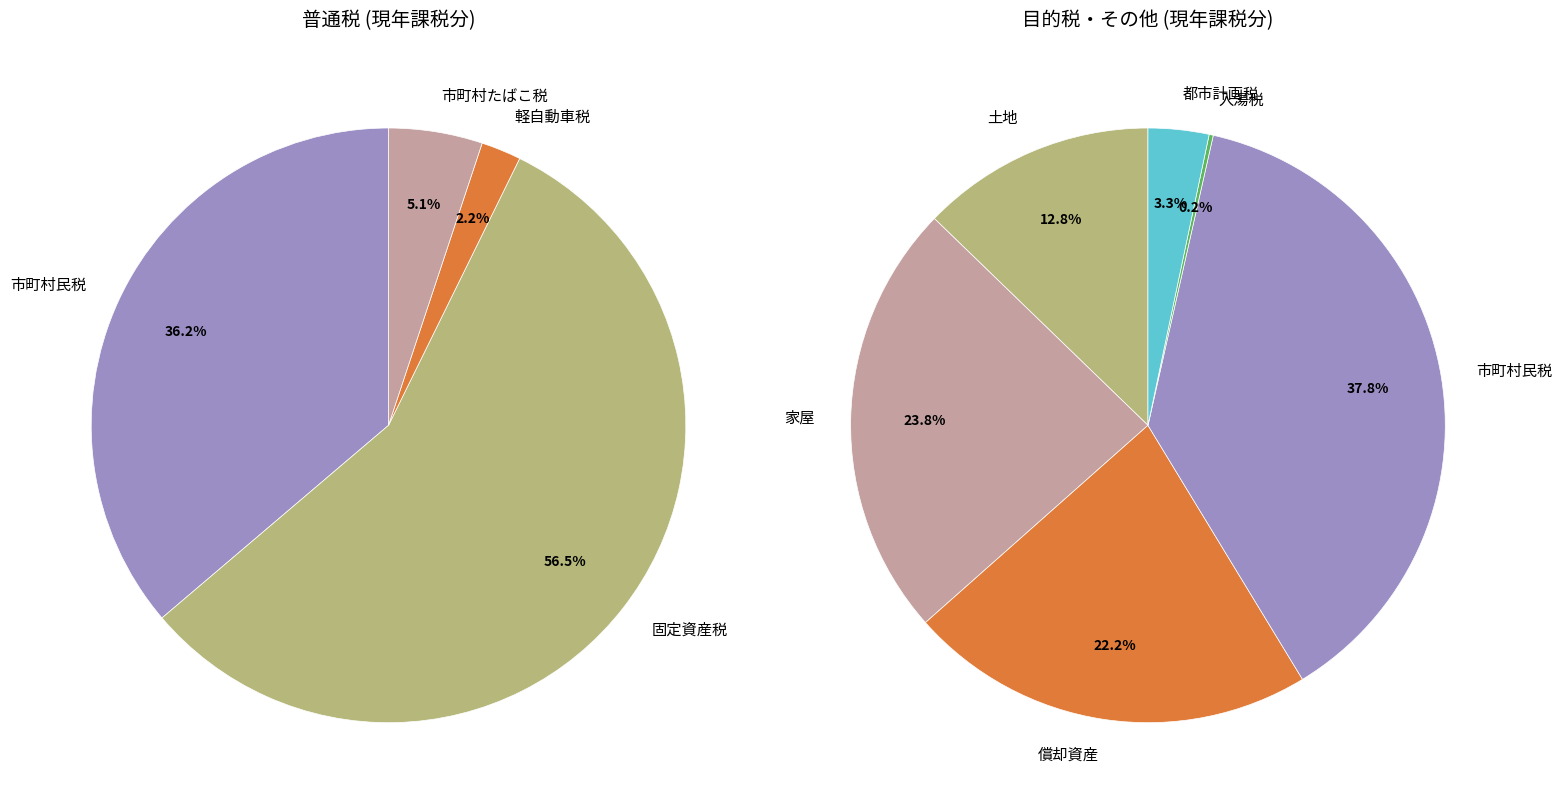

Which category has the biggest portion of the pie?

固定資産税